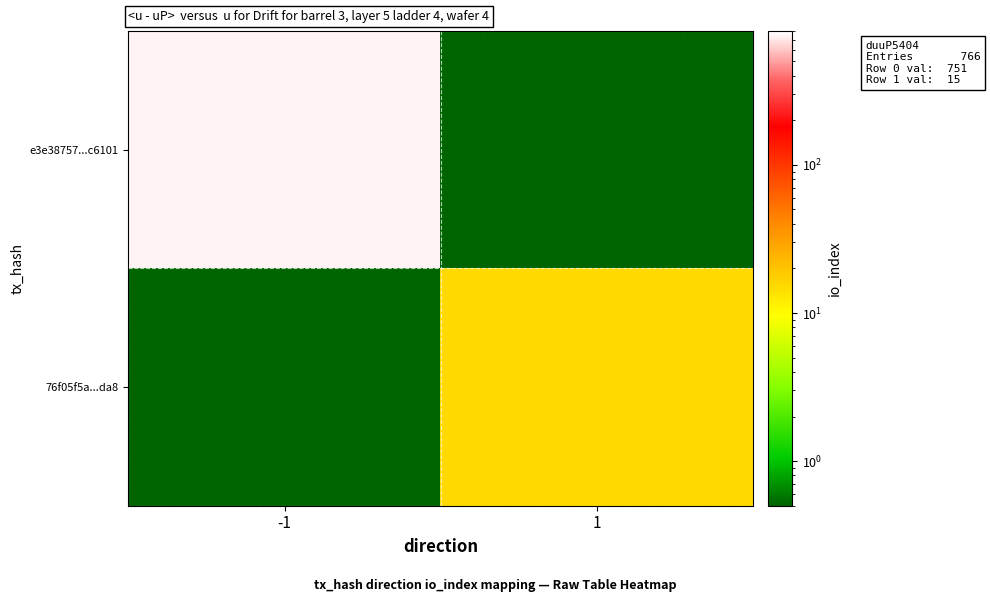

Reading left to right, transcribe all the data shown in this chart.

e3e38757...c6101: -1=751.0	1=0.1
76f05f5a...da8: -1=0.1	1=15.0